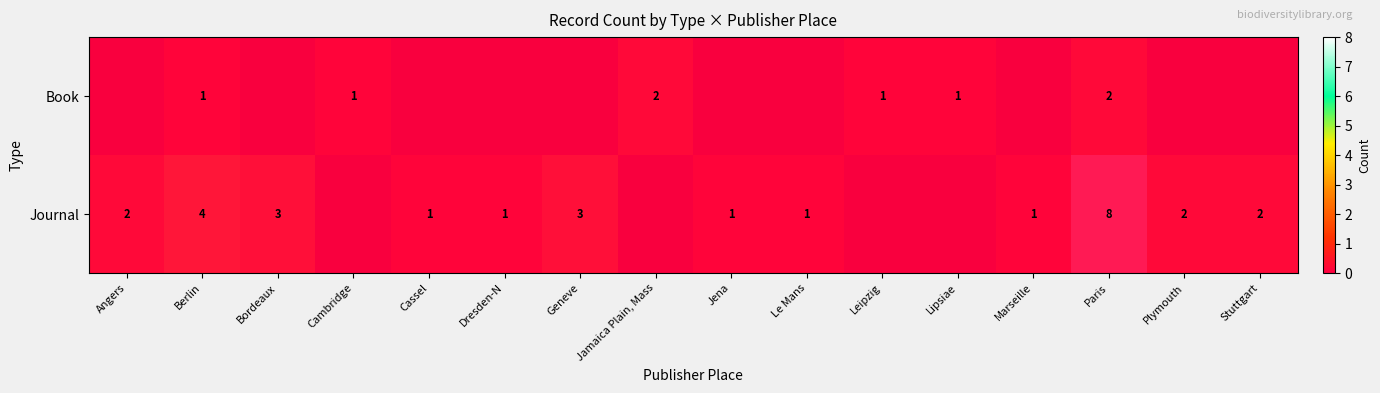

What is the difference between the second highest and minimum values in the Journal series?

1